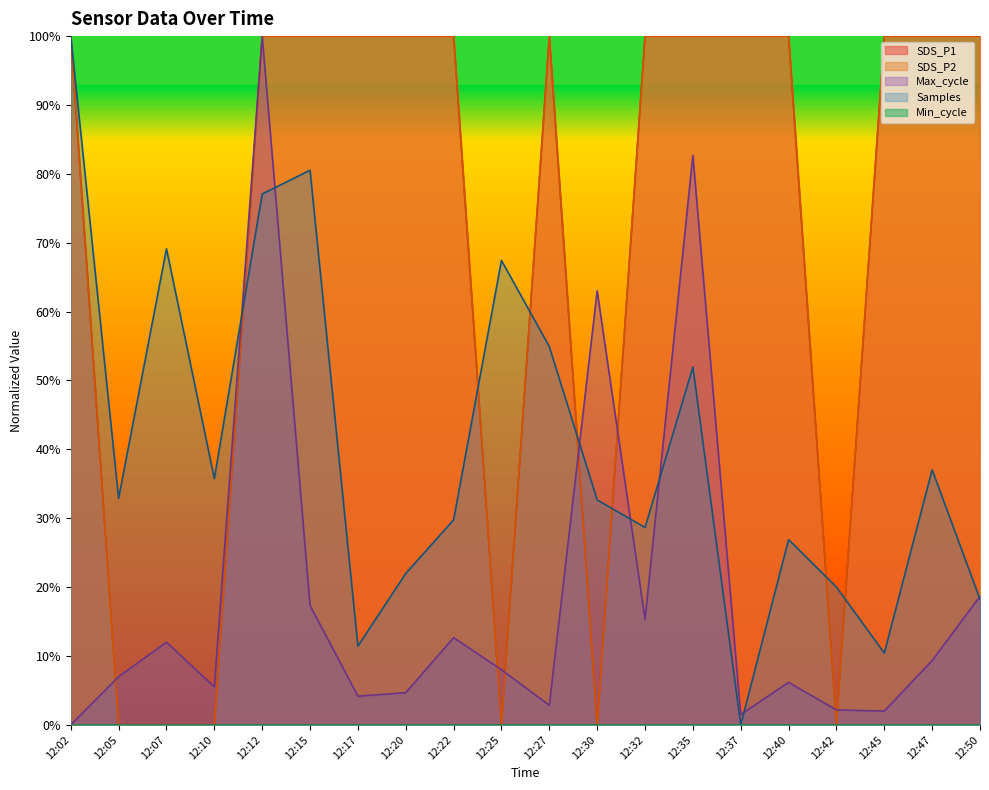

Does the chart display data point markers on the line(s)?

No